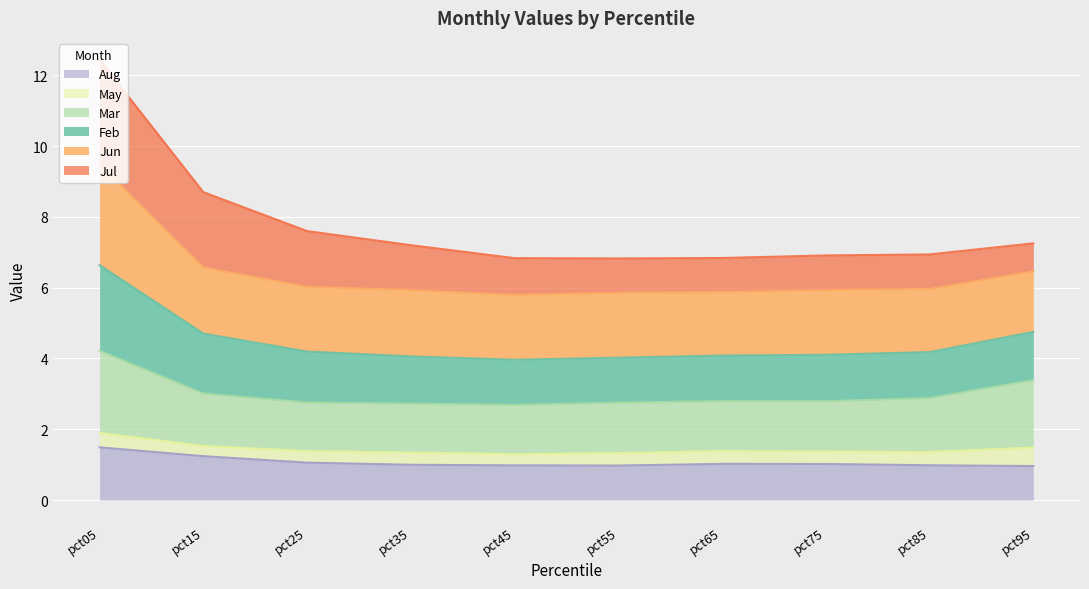

What is the minimum value for Aug?

1.0